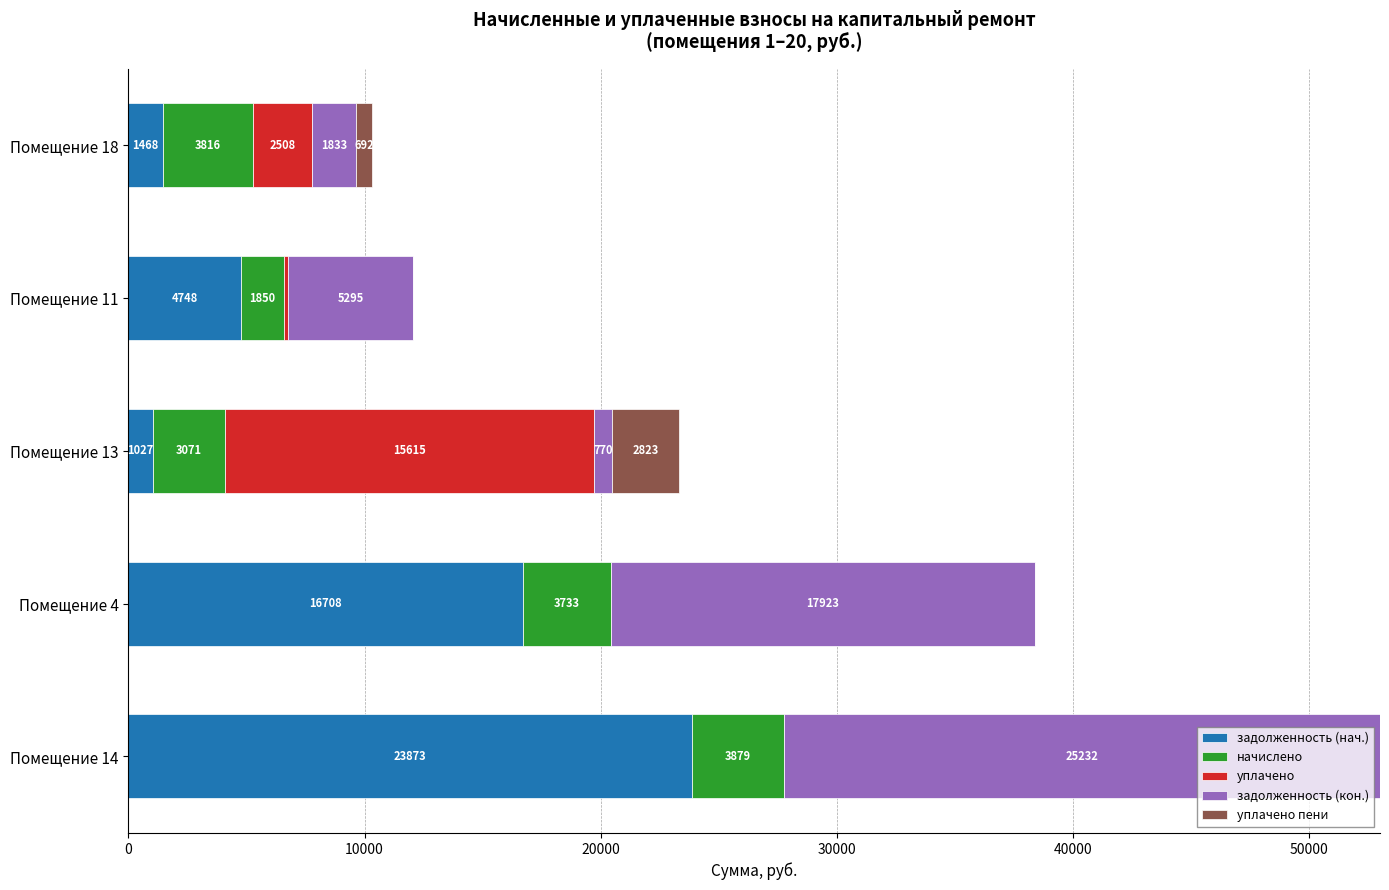

At which category is the sum across all series the highest?

Помещение 14